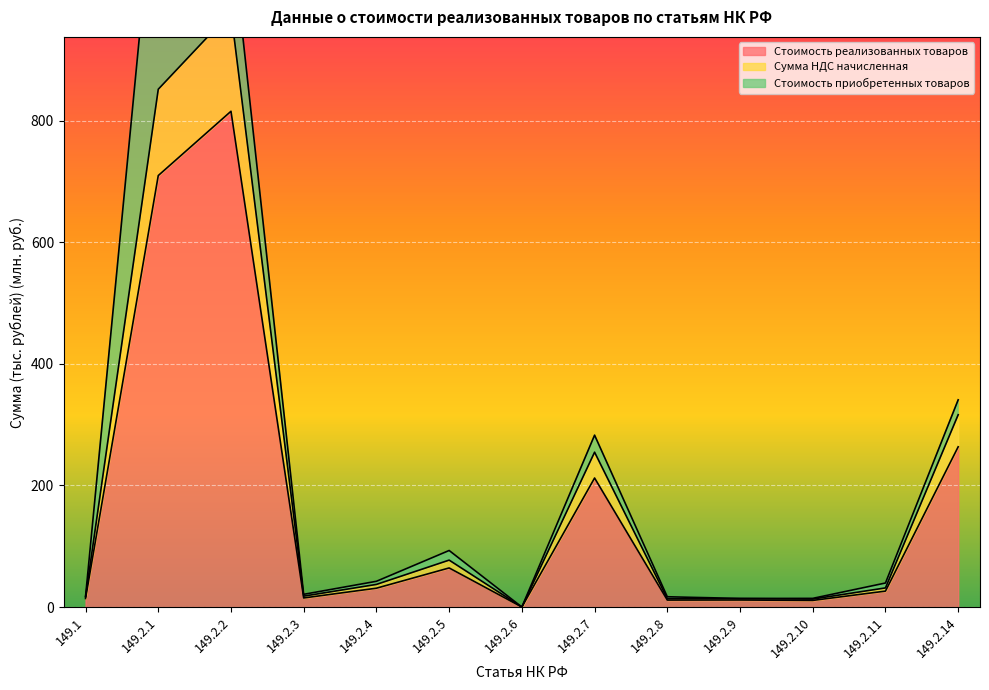

In Сумма НДС начисленная, how many points are higher than both neighbors (excluding endpoints)?

4